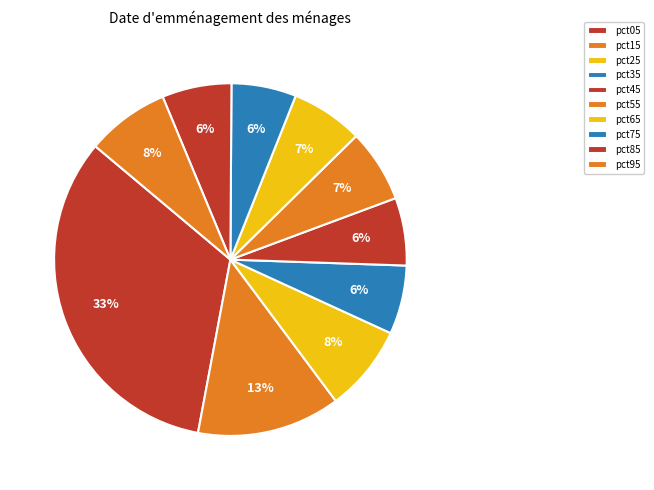

Is pct15 the majority of the pie?

No